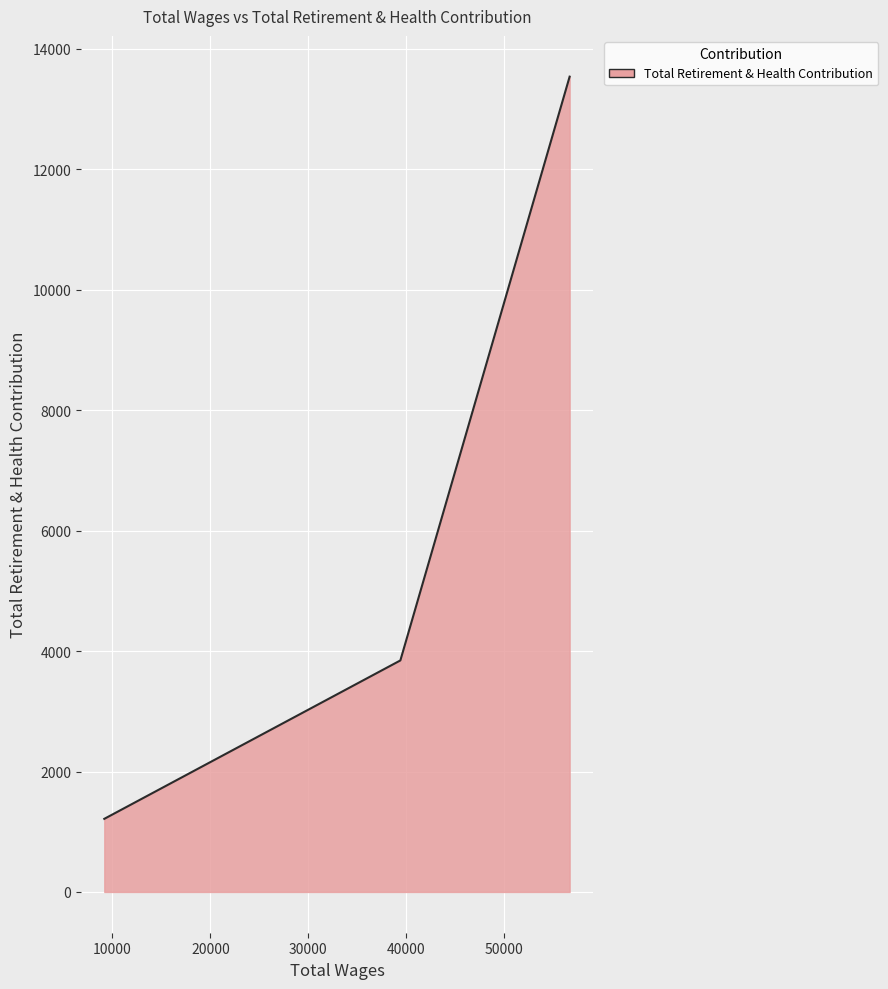

What is the difference between the maximum and minimum values?

12323